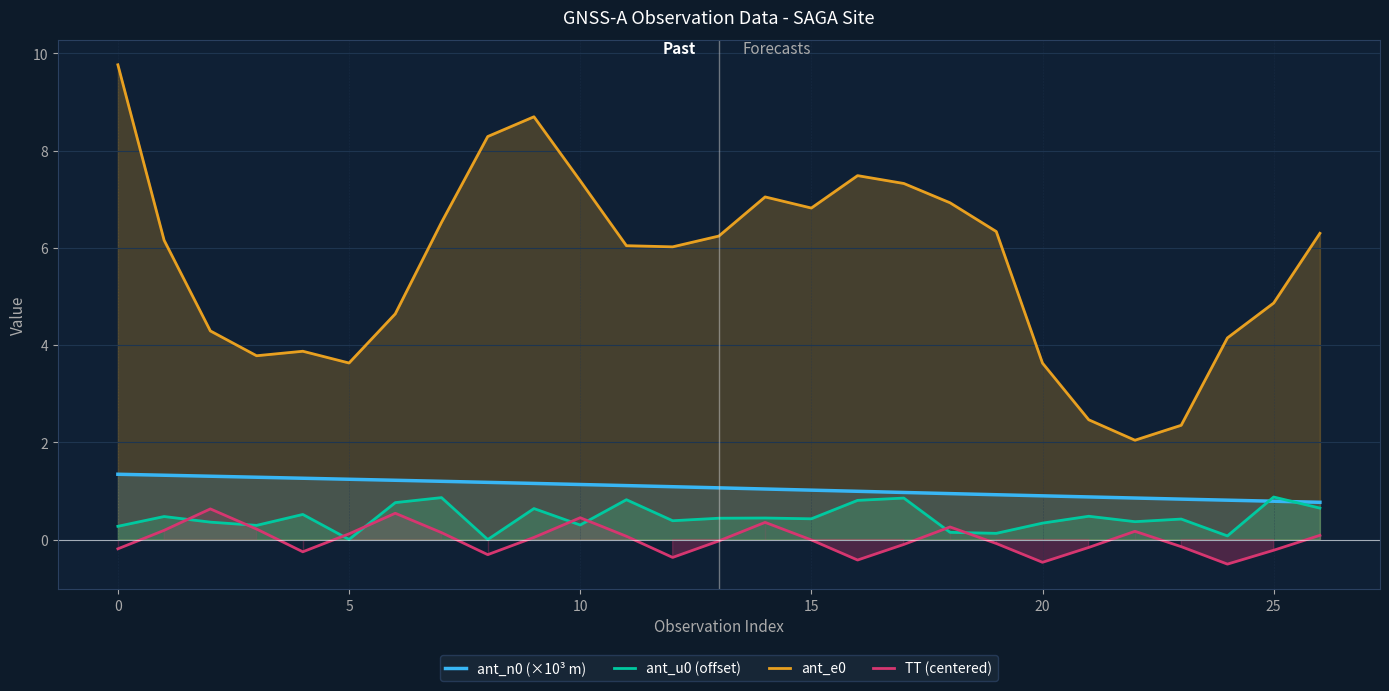

At how many categories does at least one series exceed 2?

27